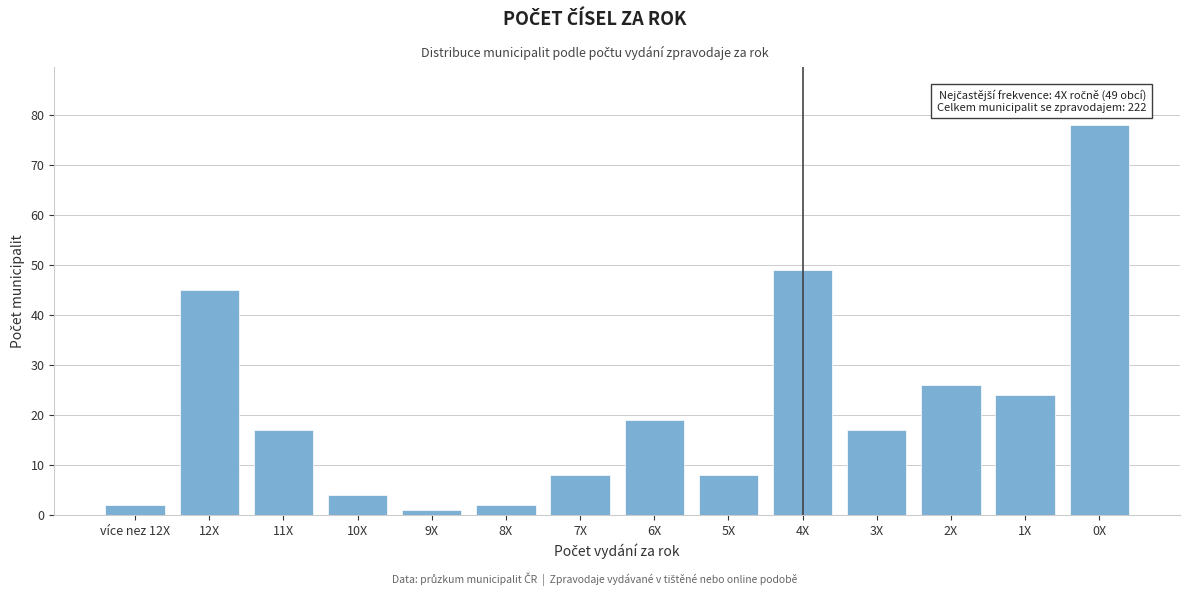

Reading right to left, transcribe all the data shown in this chart.

78	24	26	17	49	8	19	8	2	1	4	17	45	2